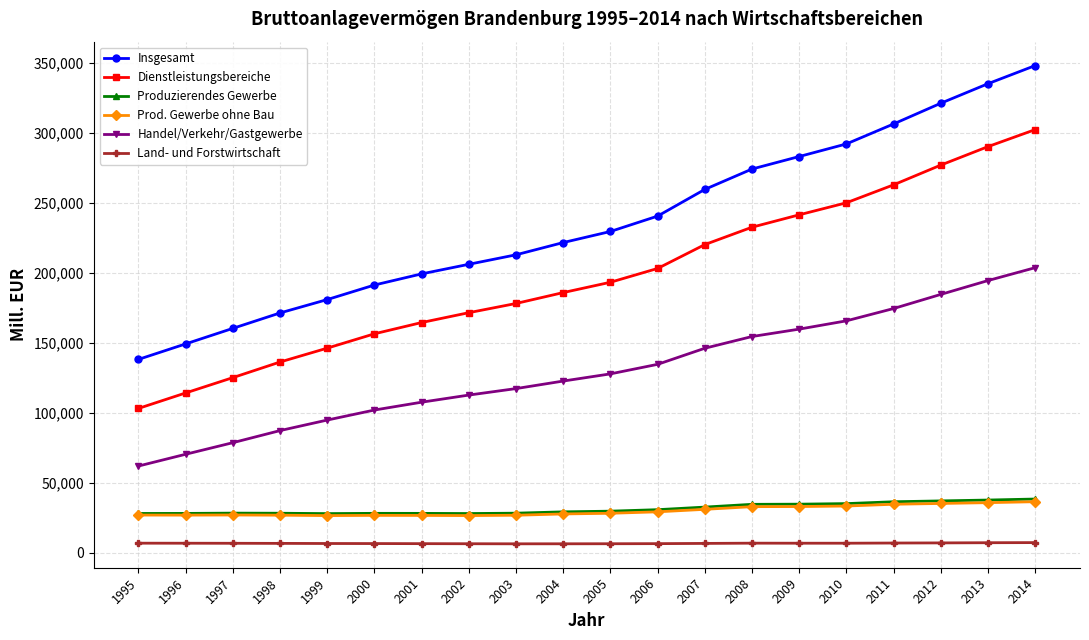

How many data points in Land- und Forstwirtschaft are less than 6823?

10